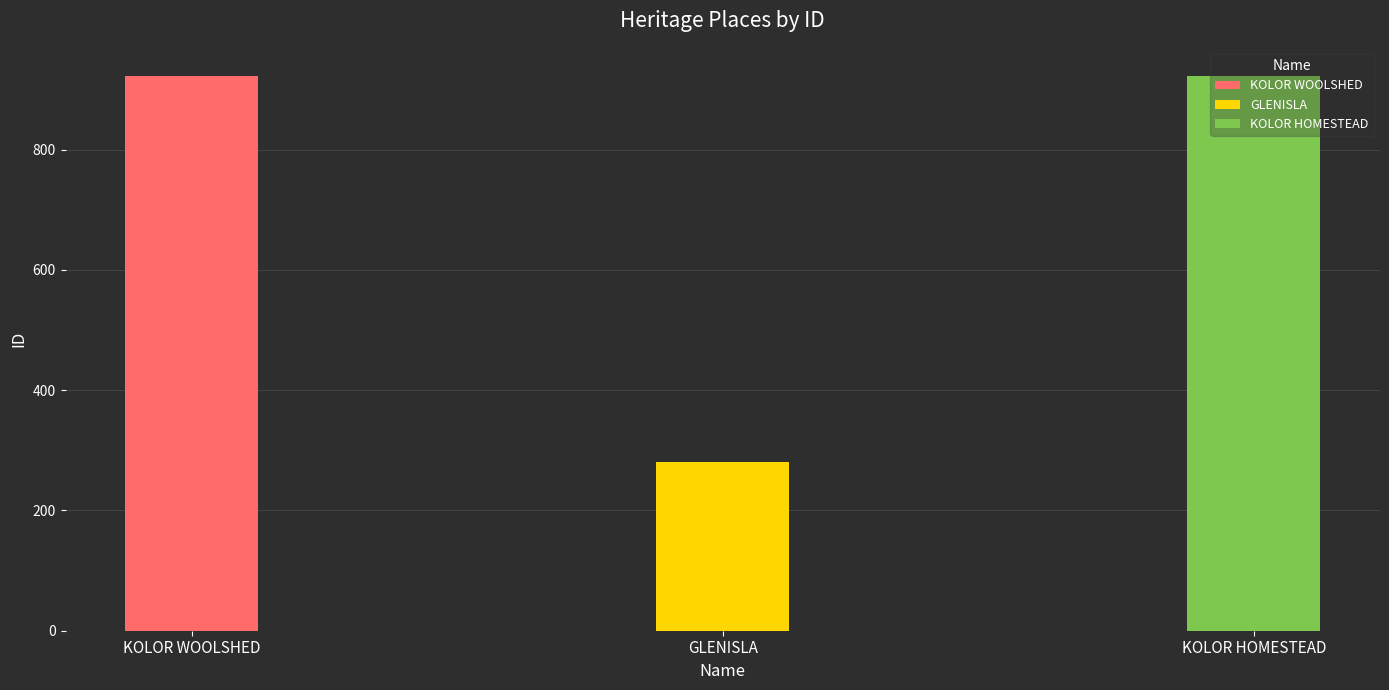

True or false: the data shows 923 at KOLOR WOOLSHED.

True